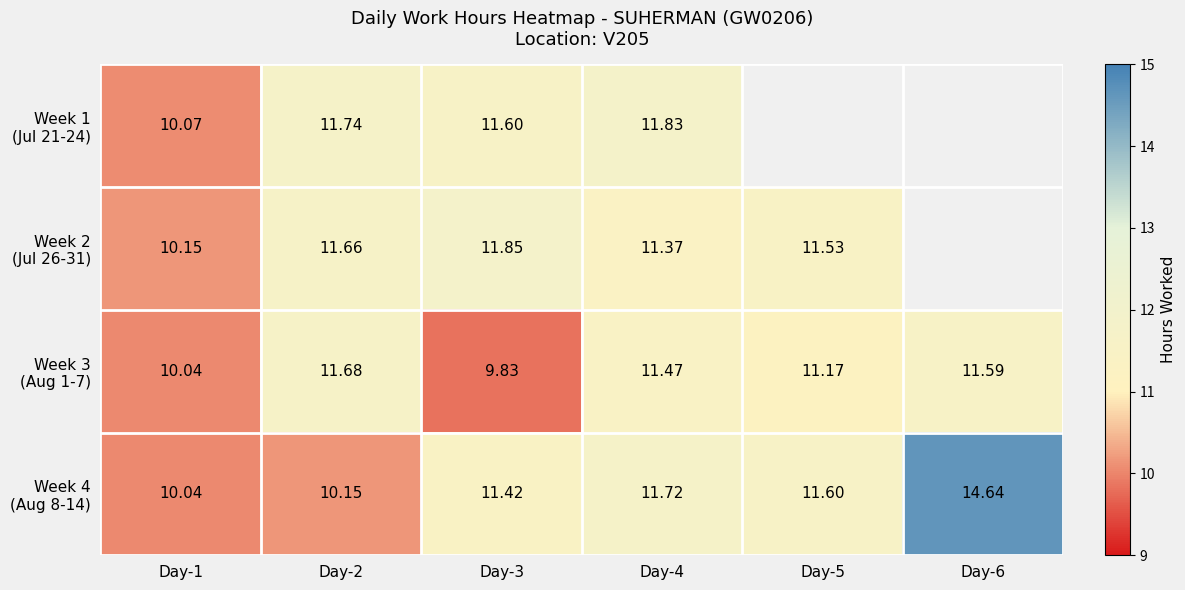

True or false: Week 3 (Aug 1-7) has a value of 11.2 at Day-5.

True